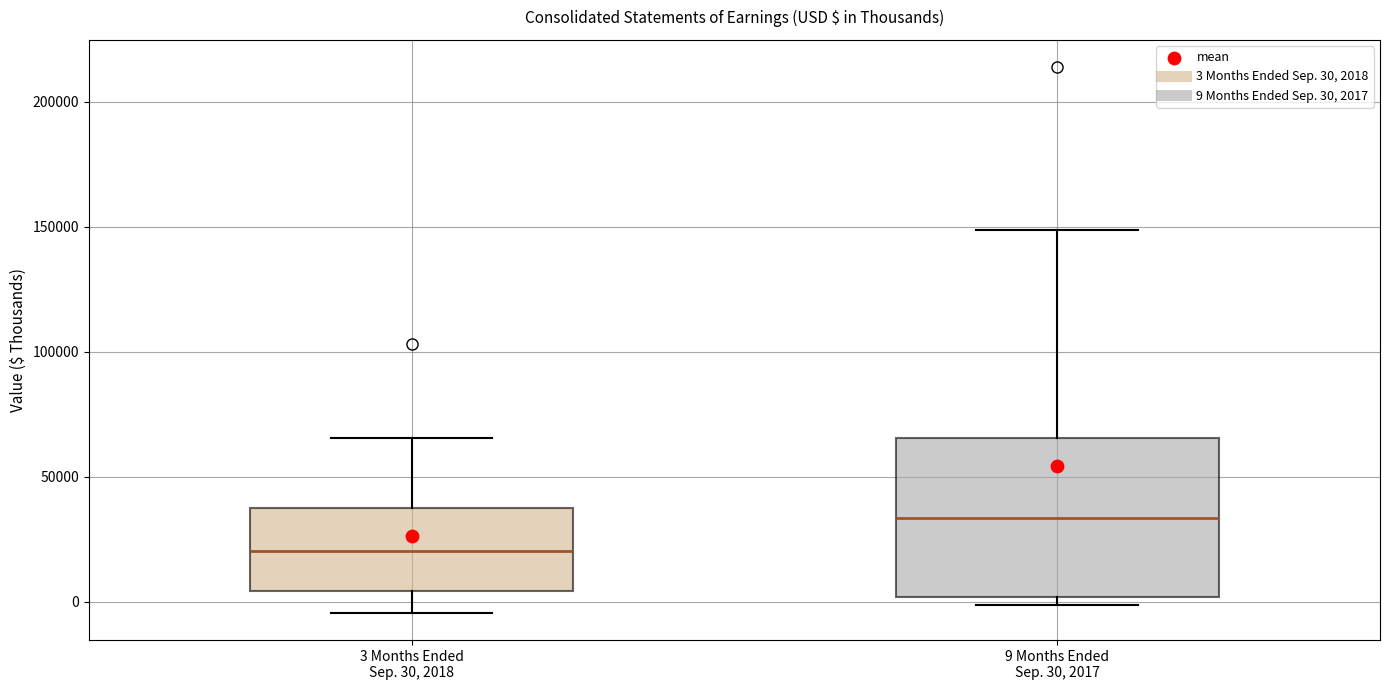

Which box is the tallest, from its lower edge to its upper edge?

9 Months Ended Sep. 30, 2017